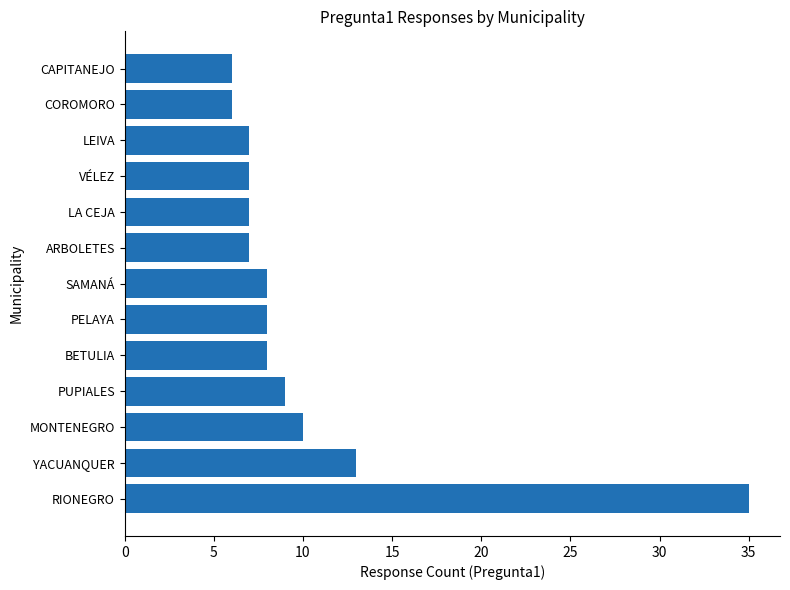

What is the difference between the second highest and second lowest values?

7